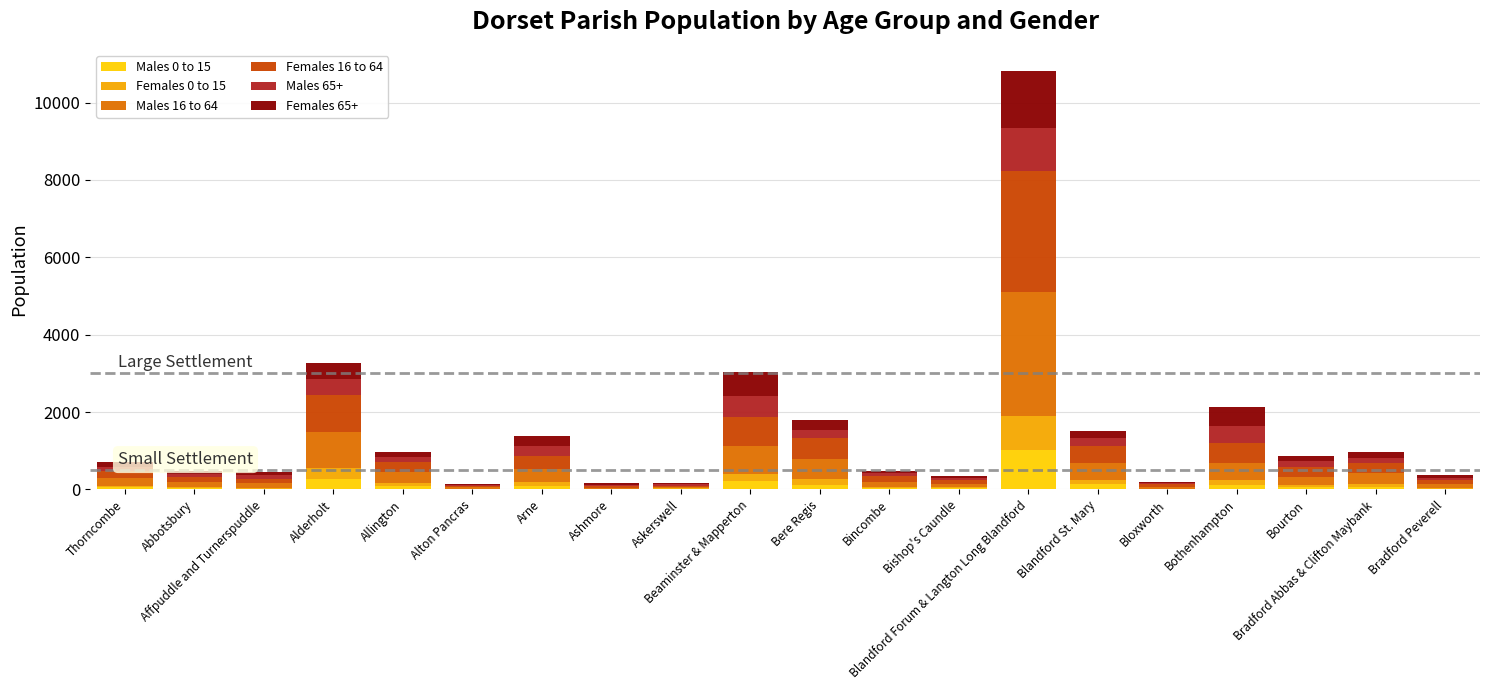

Does the chart contain stacked bars?

Yes